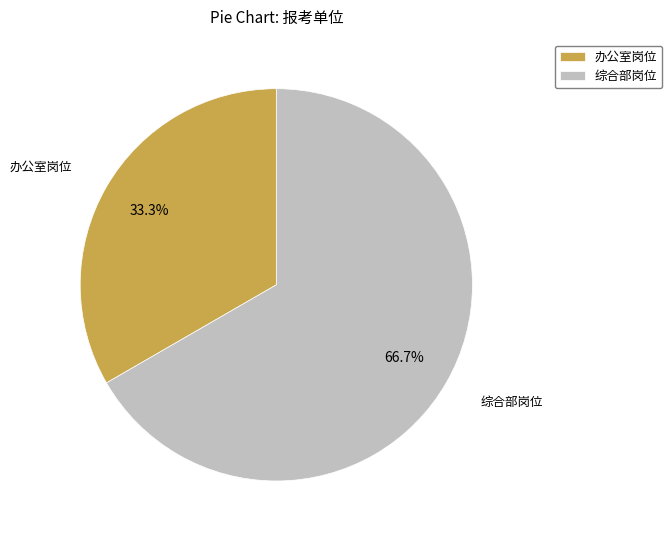

Which category has the biggest portion of the pie?

综合部岗位